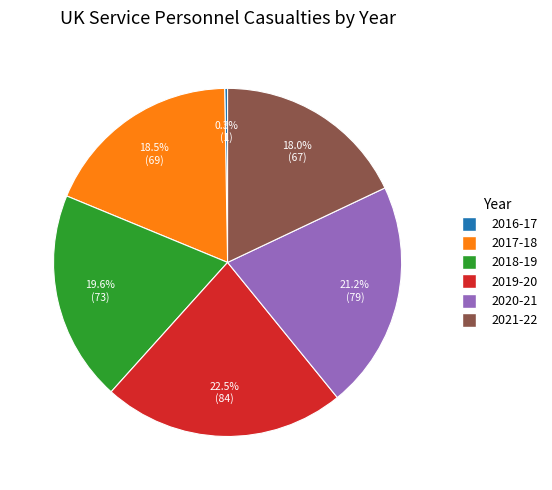

Is the sum of 2021-22 and 2019-20 greater than half?

No